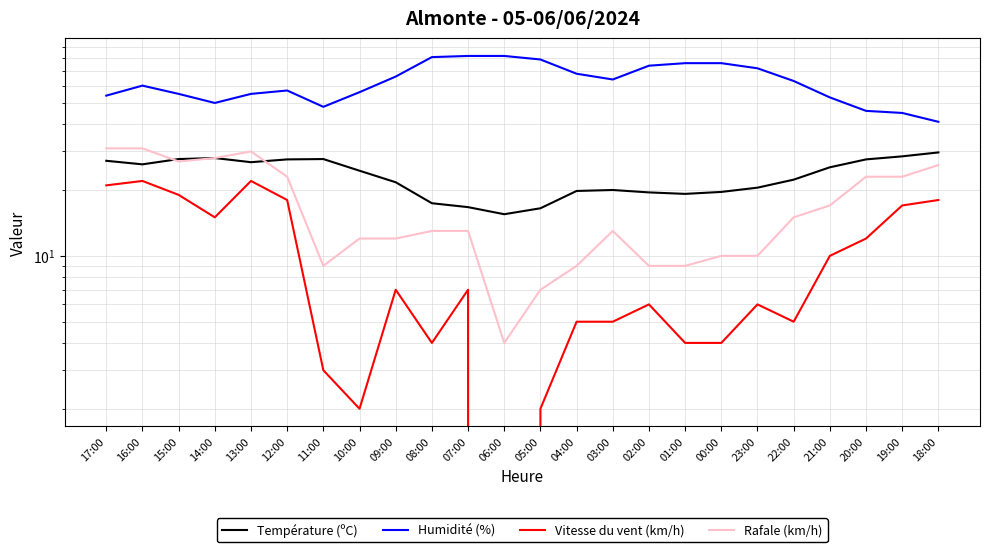

Reading left to right, extract all data points from this chart.

Température (ºC): 17:00=27.2	16:00=26.2	15:00=27.7	14:00=28.0	13:00=26.8	12:00=27.6	11:00=27.7	10:00=24.5	09:00=21.7	08:00=17.4	07:00=16.7	06:00=15.5	05:00=16.5	04:00=19.8	03:00=20.0	02:00=19.5	01:00=19.2	00:00=19.6	23:00=20.5	22:00=22.3	21:00=25.4	20:00=27.6	19:00=28.5	18:00=29.7
Humidité (%): 17:00=54.0	16:00=60.0	15:00=55.0	14:00=50.0	13:00=55.0	12:00=57.0	11:00=48.0	10:00=56.0	09:00=66.0	08:00=81.0	07:00=82.0	06:00=82.0	05:00=79.0	04:00=68.0	03:00=64.0	02:00=74.0	01:00=76.0	00:00=76.0	23:00=72.0	22:00=63.0	21:00=53.0	20:00=46.0	19:00=45.0	18:00=41.0
Vitesse du vent (km/h): 17:00=21.0	16:00=22.0	15:00=19.0	14:00=15.0	13:00=22.0	12:00=18.0	11:00=3.0	10:00=2.0	09:00=7.0	08:00=4.0	07:00=7.0	06:00=0.0	05:00=2.0	04:00=5.0	03:00=5.0	02:00=6.0	01:00=4.0	00:00=4.0	23:00=6.0	22:00=5.0	21:00=10.0	20:00=12.0	19:00=17.0	18:00=18.0
Rafale (km/h): 17:00=31.0	16:00=31.0	15:00=27.0	14:00=28.0	13:00=30.0	12:00=23.0	11:00=9.0	10:00=12.0	09:00=12.0	08:00=13.0	07:00=13.0	06:00=4.0	05:00=7.0	04:00=9.0	03:00=13.0	02:00=9.0	01:00=9.0	00:00=10.0	23:00=10.0	22:00=15.0	21:00=17.0	20:00=23.0	19:00=23.0	18:00=26.0